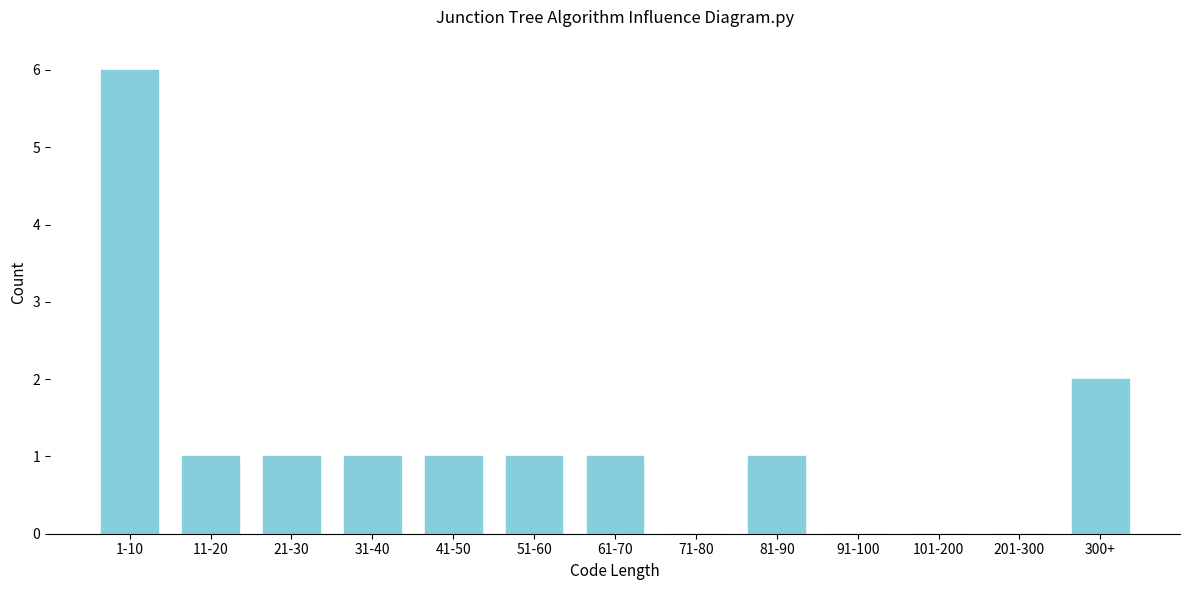

Reading left to right, list all the values displayed in this chart.

1-10=6	11-20=1	21-30=1	31-40=1	41-50=1	51-60=1	61-70=1	71-80=0	81-90=1	91-100=0	101-200=0	201-300=0	300+=2